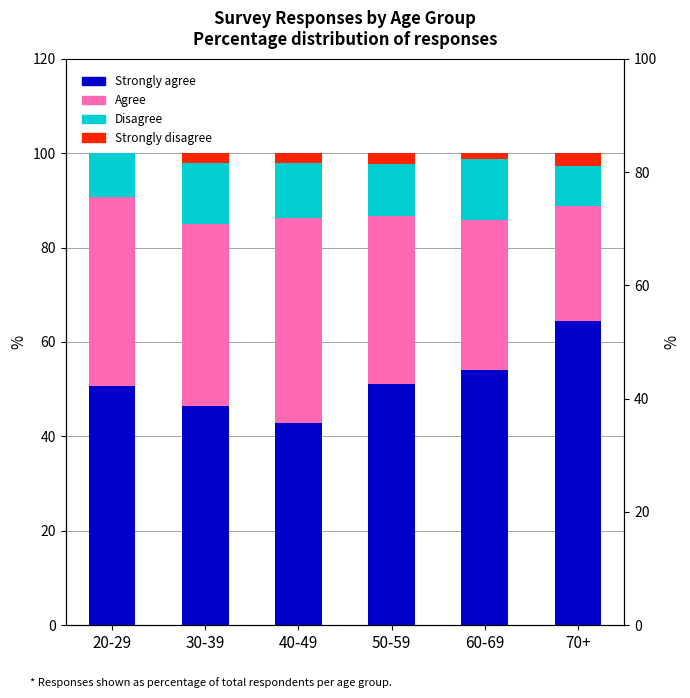

What is the label of the 6th bar from the left?

70+